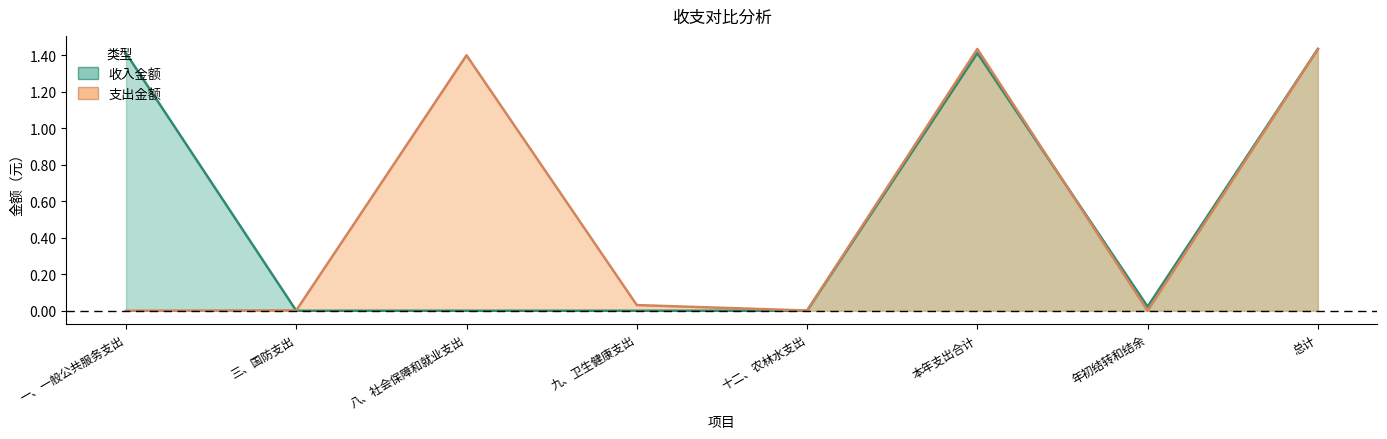

How many intersections are there between 支出金额 and 收入金额?

2